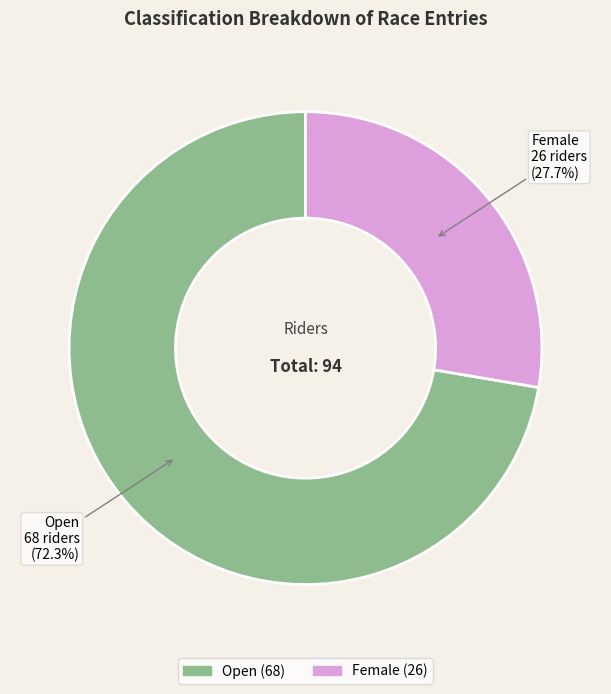

Is Female the majority of the pie?

No